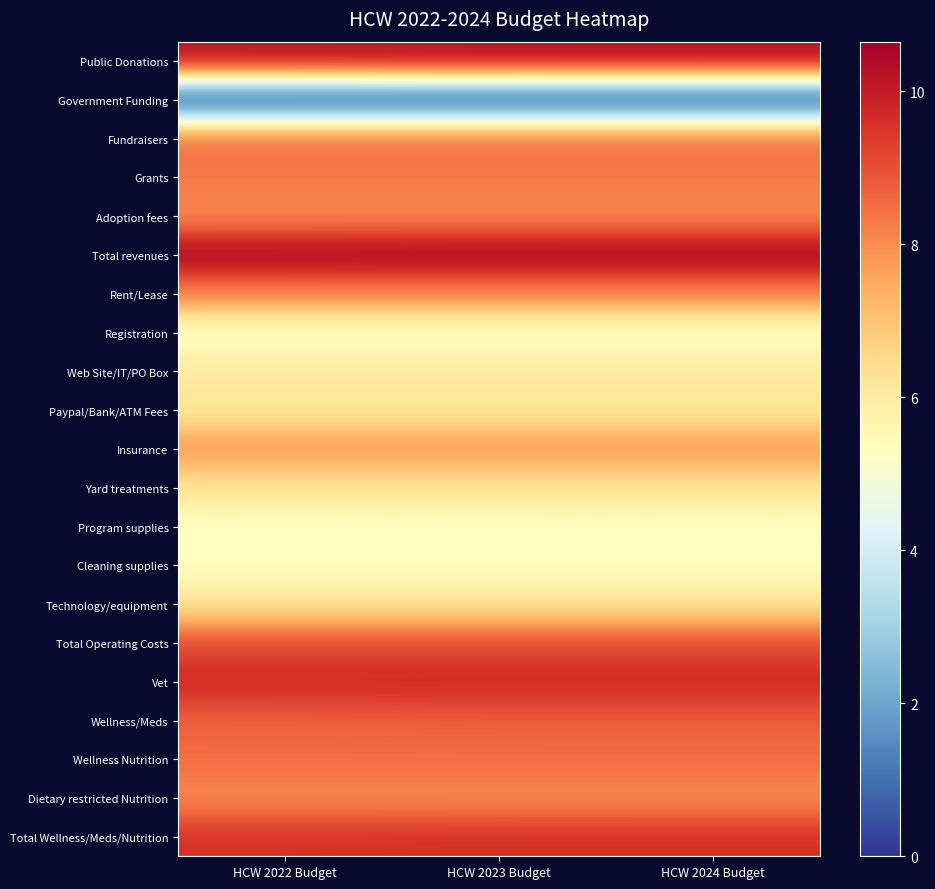

Reading left to right, extract all data points from this chart.

Public Donations: HCW 2022 Budget=10.2	HCW 2023 Budget=10.3	HCW 2024 Budget=10.3
Government Funding: HCW 2022 Budget=0.0	HCW 2023 Budget=0.0	HCW 2024 Budget=0.0
Fundraisers: HCW 2022 Budget=8.5	HCW 2023 Budget=8.5	HCW 2024 Budget=8.5
Grants: HCW 2022 Budget=8.3	HCW 2023 Budget=8.3	HCW 2024 Budget=8.3
Adoption fees: HCW 2022 Budget=8.0	HCW 2023 Budget=8.0	HCW 2024 Budget=8.0
Total revenues: HCW 2022 Budget=10.6	HCW 2023 Budget=10.6	HCW 2024 Budget=10.6
Rent/Lease: HCW 2022 Budget=8.2	HCW 2023 Budget=8.2	HCW 2024 Budget=8.2
Registration: HCW 2022 Budget=5.1	HCW 2023 Budget=5.1	HCW 2024 Budget=5.1
Web Site/IT/PO Box: HCW 2022 Budget=6.1	HCW 2023 Budget=6.1	HCW 2024 Budget=6.1
Paypal/Bank/ATM Fees: HCW 2022 Budget=6.1	HCW 2023 Budget=6.1	HCW 2024 Budget=6.1
Insurance: HCW 2022 Budget=7.8	HCW 2023 Budget=7.8	HCW 2024 Budget=7.8
Yard treatments: HCW 2022 Budget=6.2	HCW 2023 Budget=6.2	HCW 2024 Budget=6.2
Program supplies: HCW 2022 Budget=5.3	HCW 2023 Budget=5.3	HCW 2024 Budget=5.3
Cleaning supplies: HCW 2022 Budget=5.3	HCW 2023 Budget=5.3	HCW 2024 Budget=5.3
Technology/equipment: HCW 2022 Budget=6.2	HCW 2023 Budget=6.2	HCW 2024 Budget=6.2
Total Operating Costs: HCW 2022 Budget=9.0	HCW 2023 Budget=9.0	HCW 2024 Budget=9.0
Vet: HCW 2022 Budget=9.8	HCW 2023 Budget=9.8	HCW 2024 Budget=9.8
Wellness/Meds: HCW 2022 Budget=8.7	HCW 2023 Budget=8.8	HCW 2024 Budget=8.8
Wellness Nutrition: HCW 2022 Budget=8.5	HCW 2023 Budget=8.5	HCW 2024 Budget=8.5
Dietary restricted Nutrition: HCW 2022 Budget=8.0	HCW 2023 Budget=8.0	HCW 2024 Budget=8.0
Total Wellness/Meds/Nutrition: HCW 2022 Budget=9.5	HCW 2023 Budget=9.6	HCW 2024 Budget=9.6